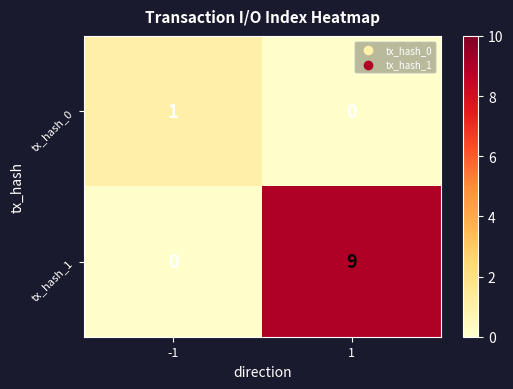

The tx_hash_0 series shows 1 at 1. True or false?

False